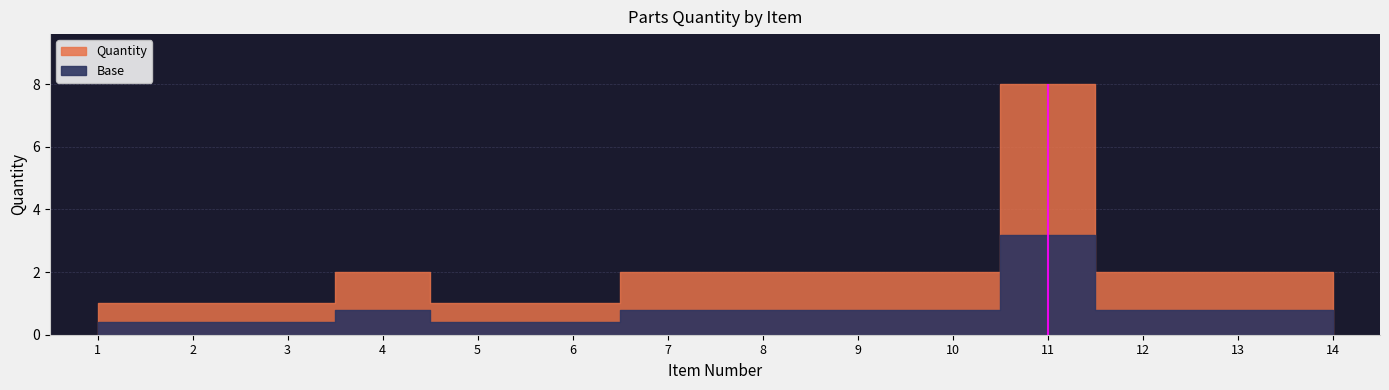

How many lines are shown in the chart?

1